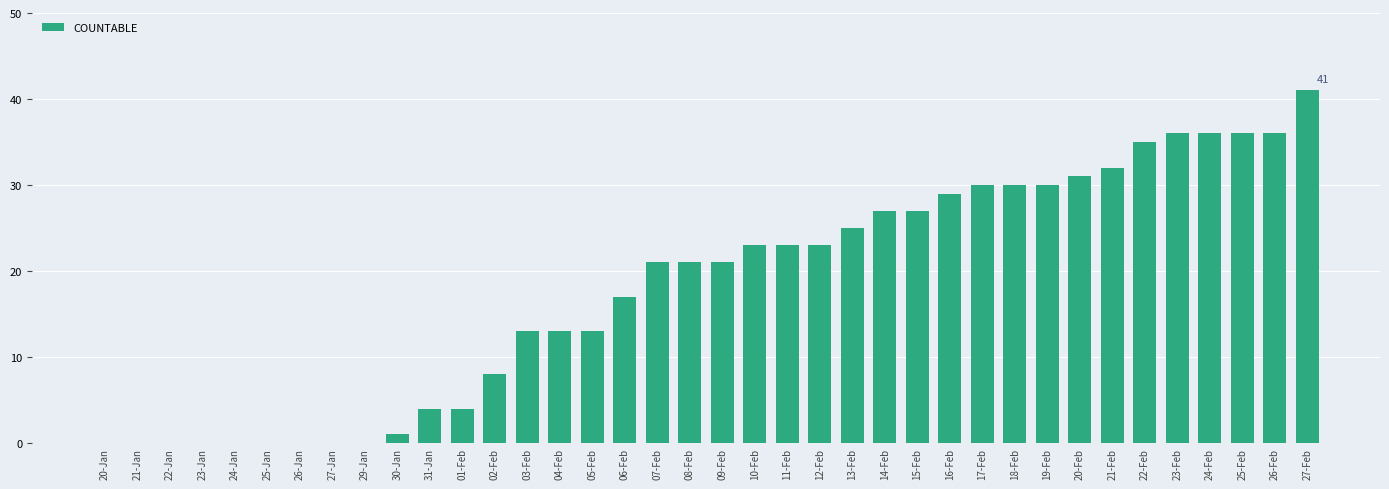

Which label corresponds to the largest value in the chart?

27-Feb